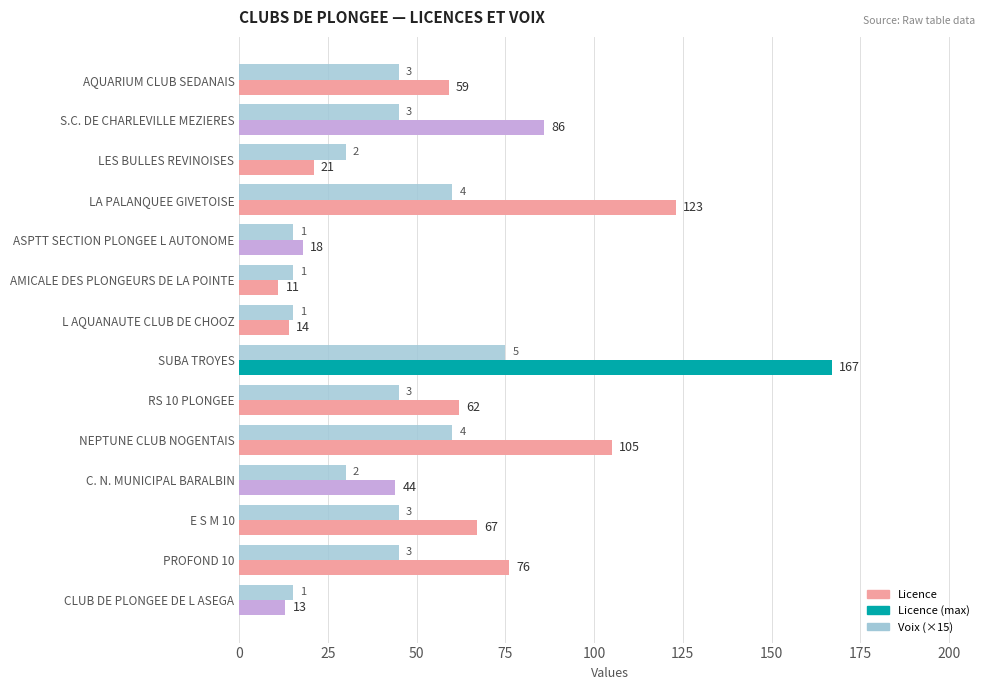

The value of Licence at PROFOND 10 is 109. True or false?

False